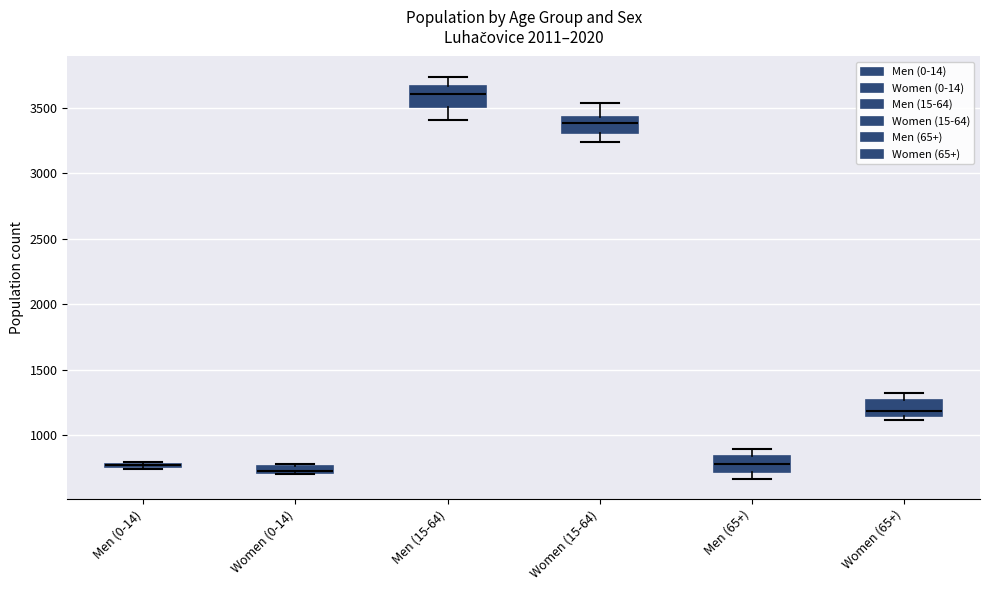

Where is the upper edge of the box for Women (0-14) on the y-axis? The values are not printed on the chart, so give them approximately, as read against the axis.

750